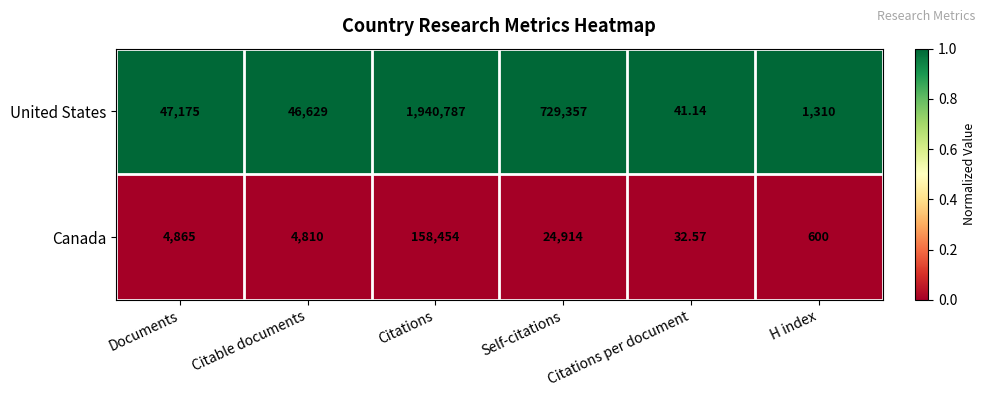

What is the total value across all series at Citations?

2099241.0